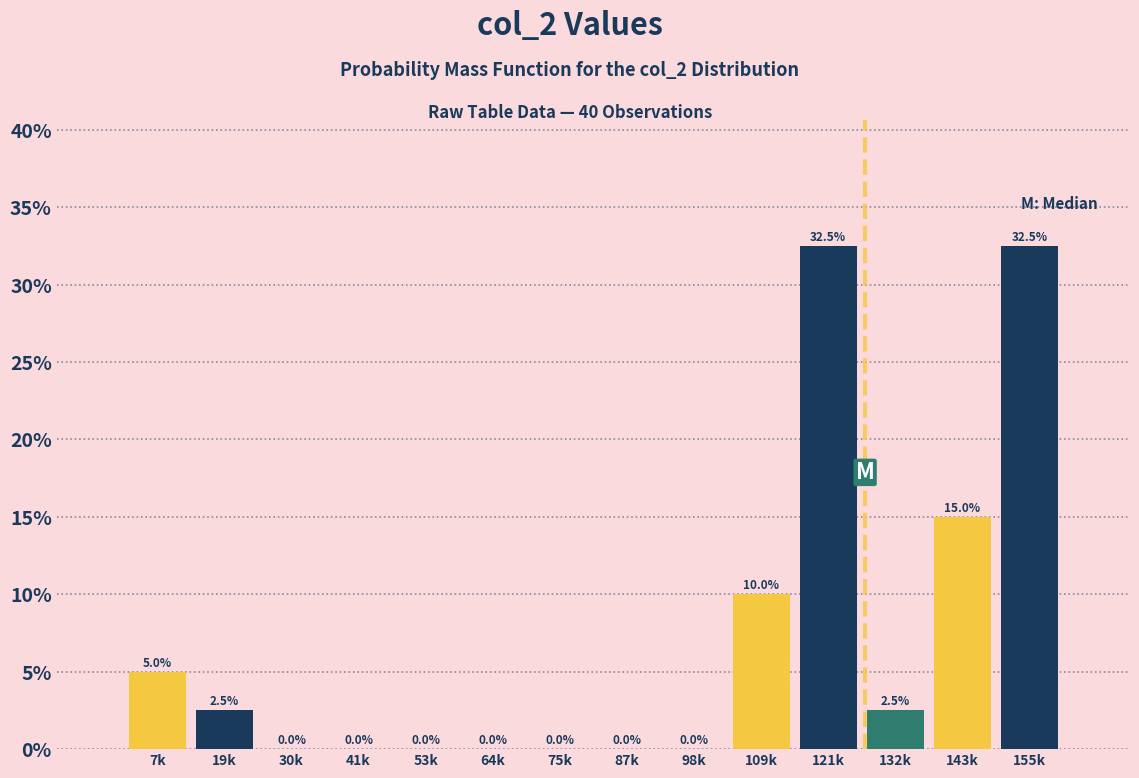

Reading left to right, extract all data points from this chart.

7k=5.0	19k=2.5	30k=0.0	41k=0.0	53k=0.0	64k=0.0	75k=0.0	87k=0.0	98k=0.0	109k=10.0	121k=32.5	132k=2.5	143k=15.0	155k=32.5